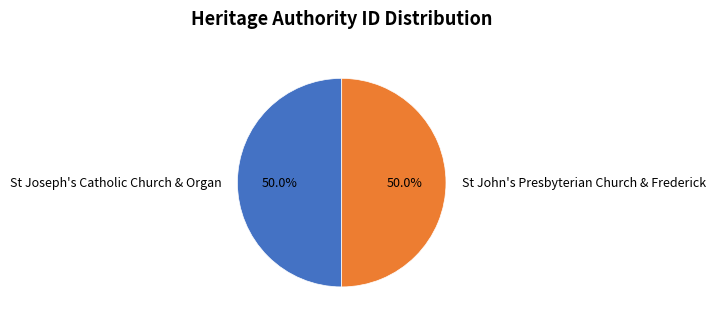

Combined, do St John's Presbyterian Church & Frederick and St Joseph's Catholic Church & Organ account for over 50%?

Yes